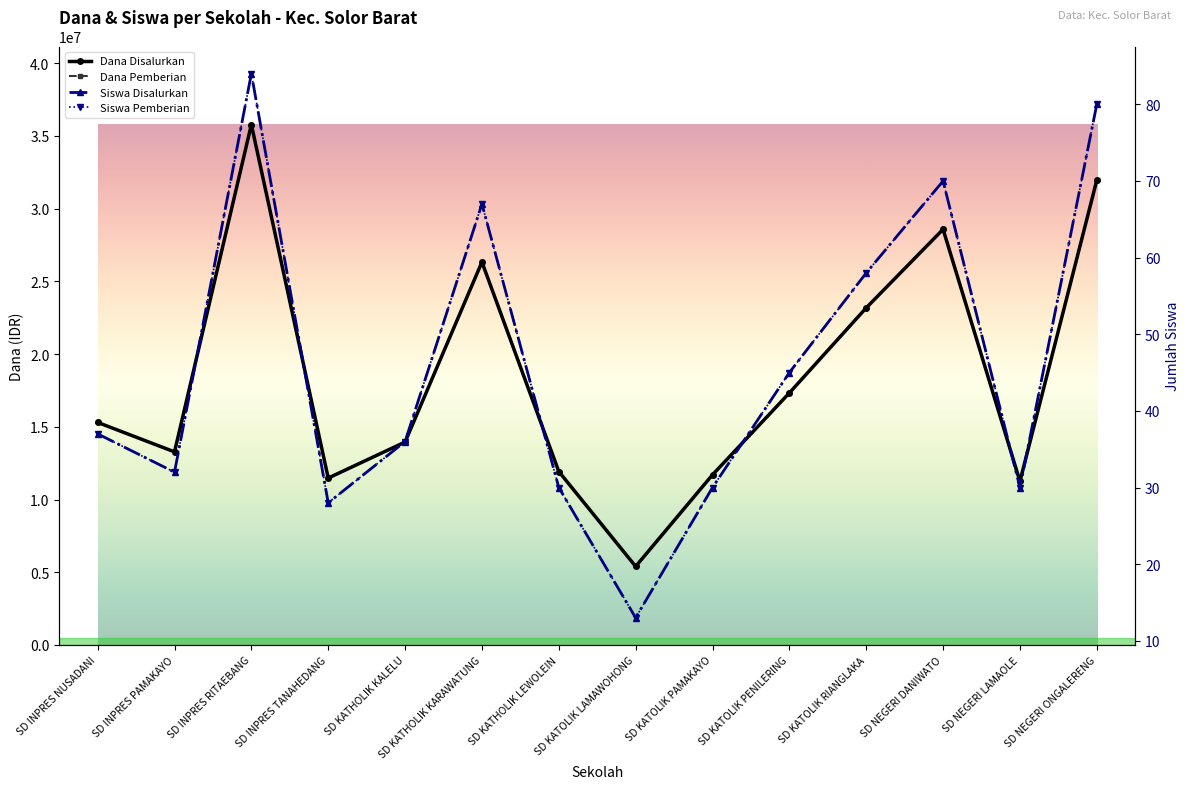

What is the spread (max minus min) of values at SD KATOLIK PAMAKAYO?

11699970